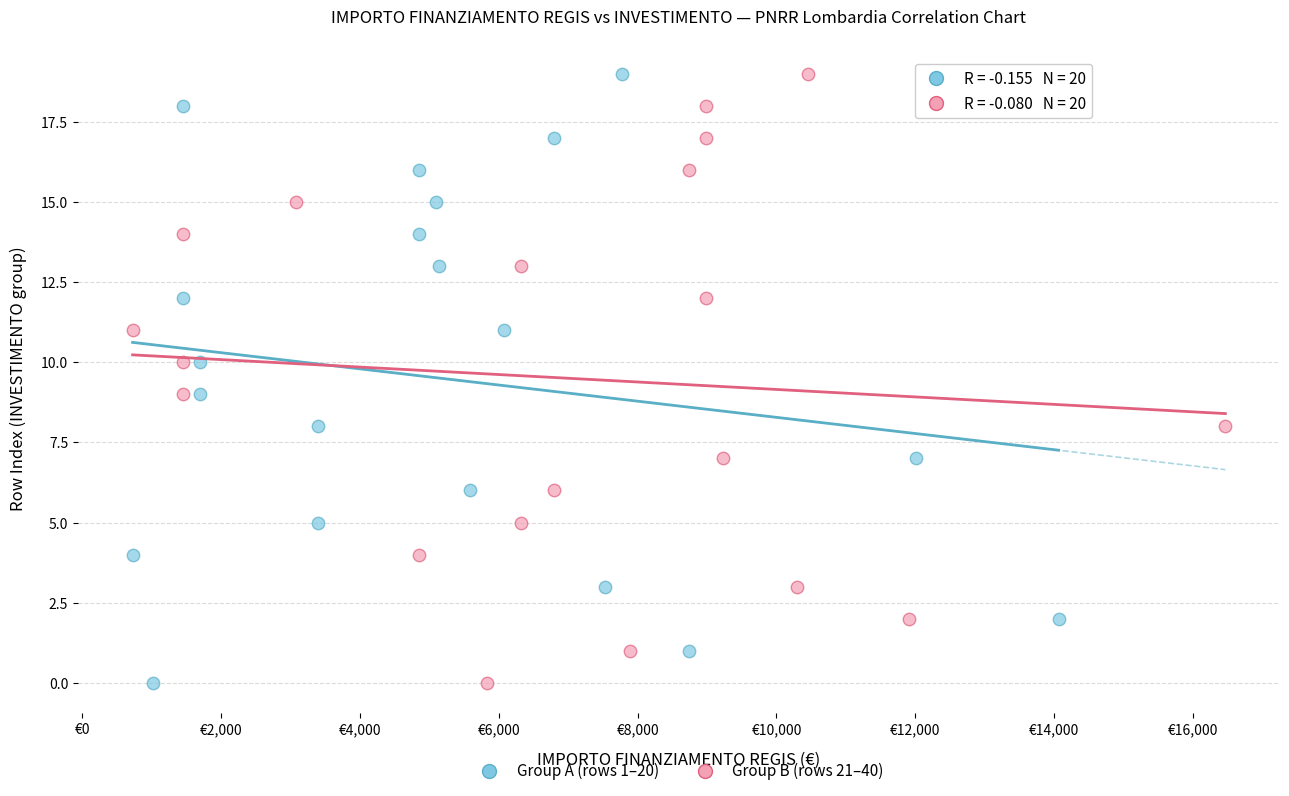

What are all the series names shown in the legend?

Group A (rows 1–20), Group B (rows 21–40)